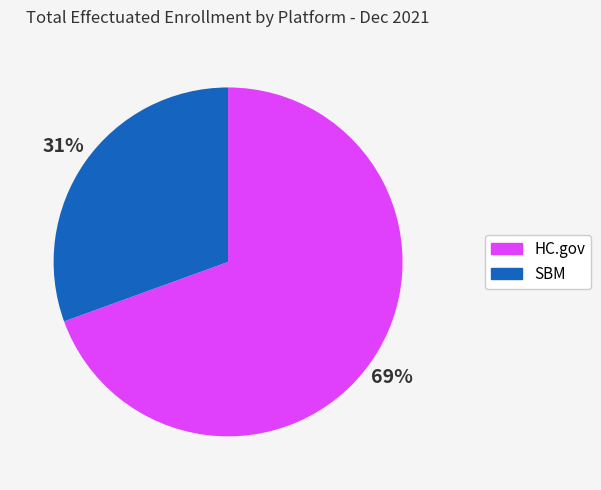

To the nearest percent, what is the average slice percentage?

50%